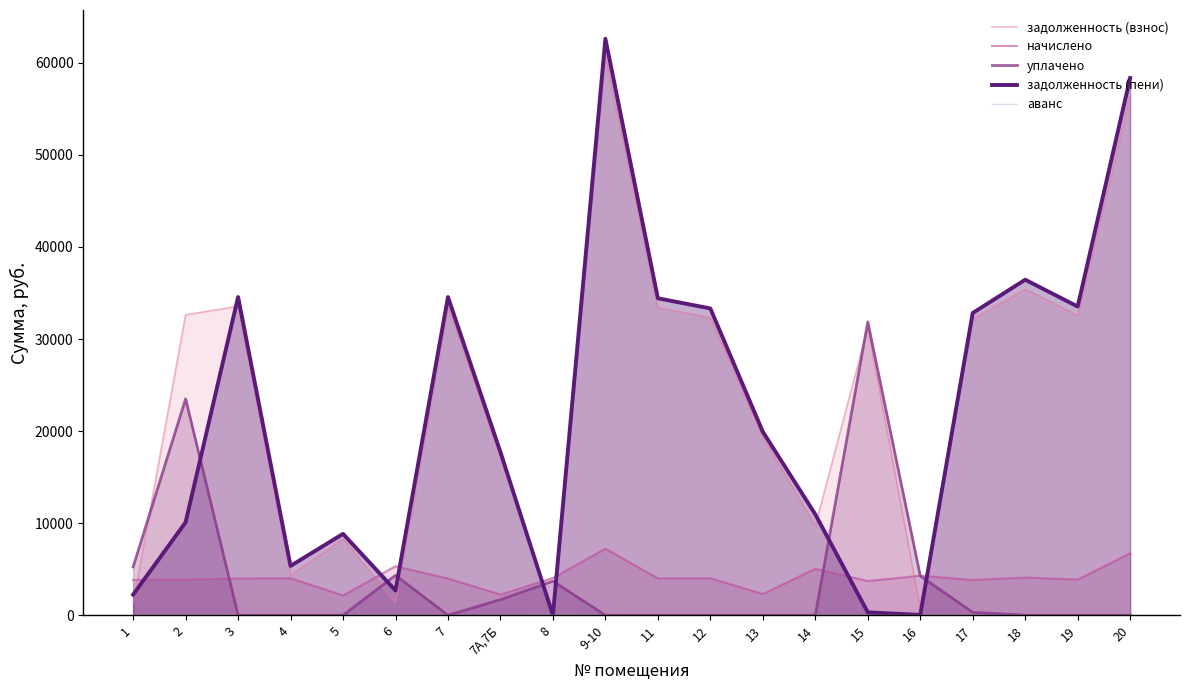

Which series has the widest spread of values?

задолженность (пени)